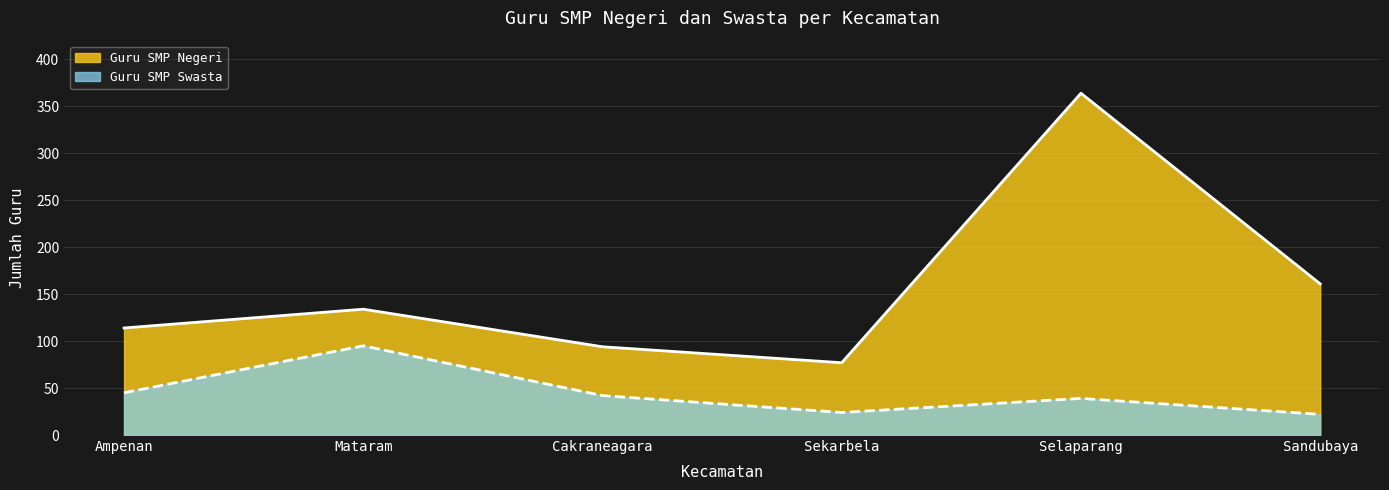

Is the value of Guru SMP Negeri at Selaparang greater than the value of Guru SMP Swasta at Sandubaya?

Yes